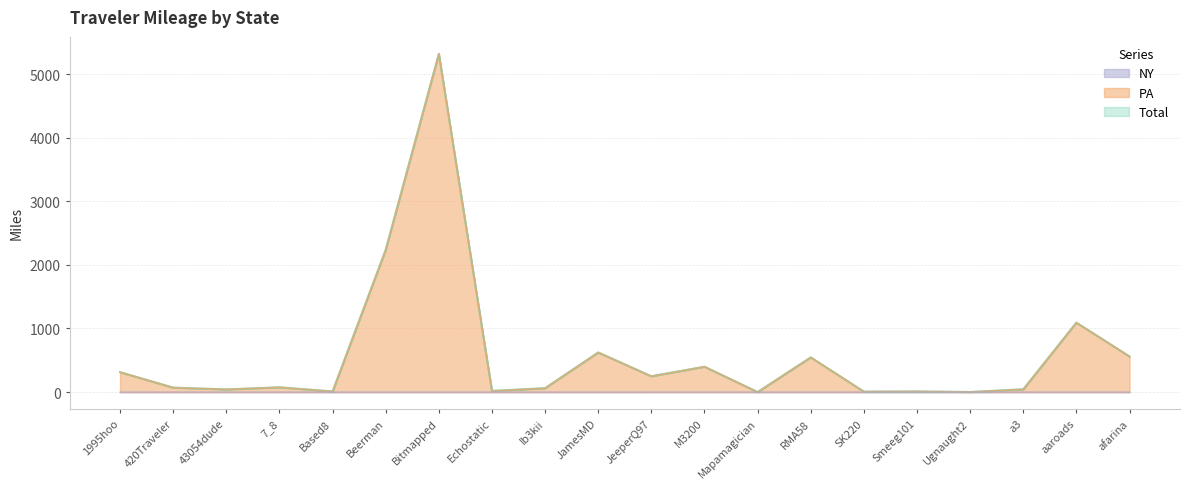

Which label corresponds to the smallest value in the chart?

1995hoo